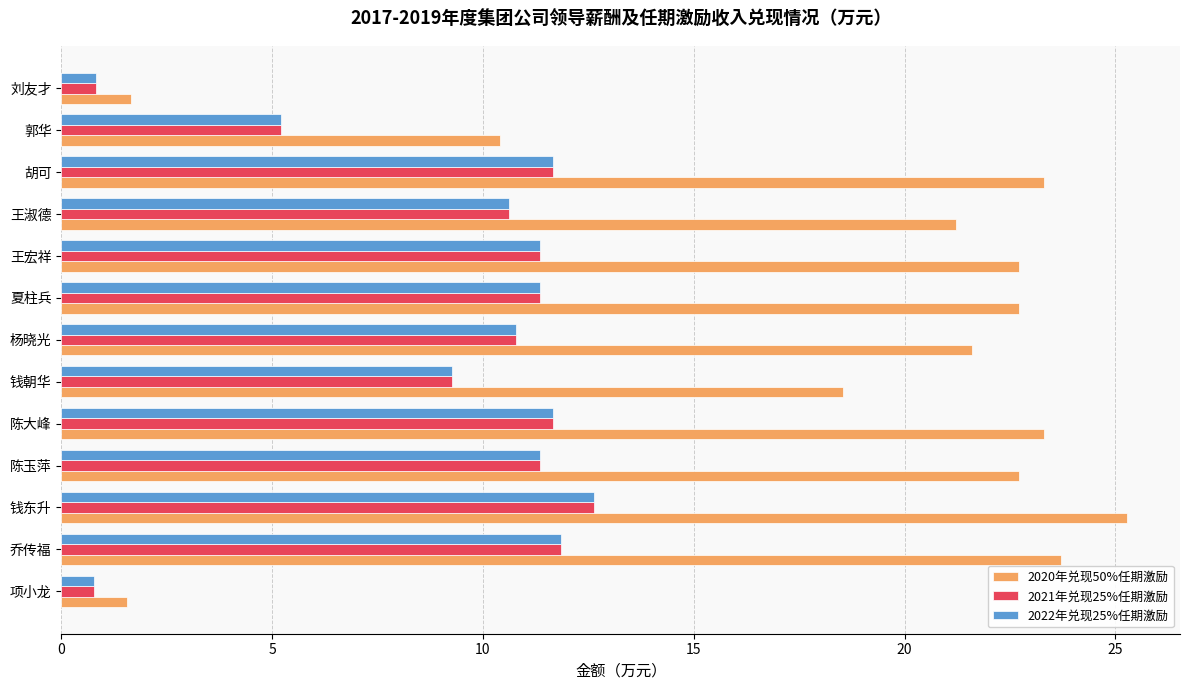

At which label is 2021年兑现25%任期激励 closest to 6?

郭华